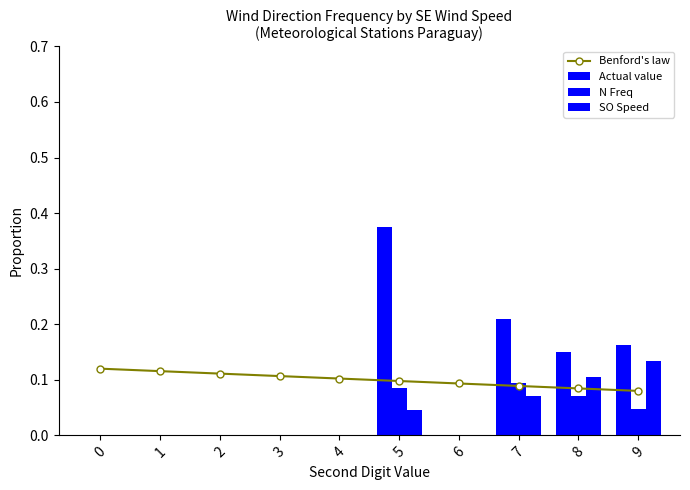

Reading right to left, extract all data points from this chart.

Benford's law: 0.1	0.1	0.1	0.1	0.1	0.1	0.1	0.1	0.1	0.1
Actual value: 0.2	0.1	0.2	0.0	0.4	0.0	0.0	0.0	0.0	0.0
N Freq: 0.0	0.1	0.1	0.0	0.1	0.0	0.0	0.0	0.0	0.0
SO Speed: 0.1	0.1	0.1	0.0	0.0	0.0	0.0	0.0	0.0	0.0